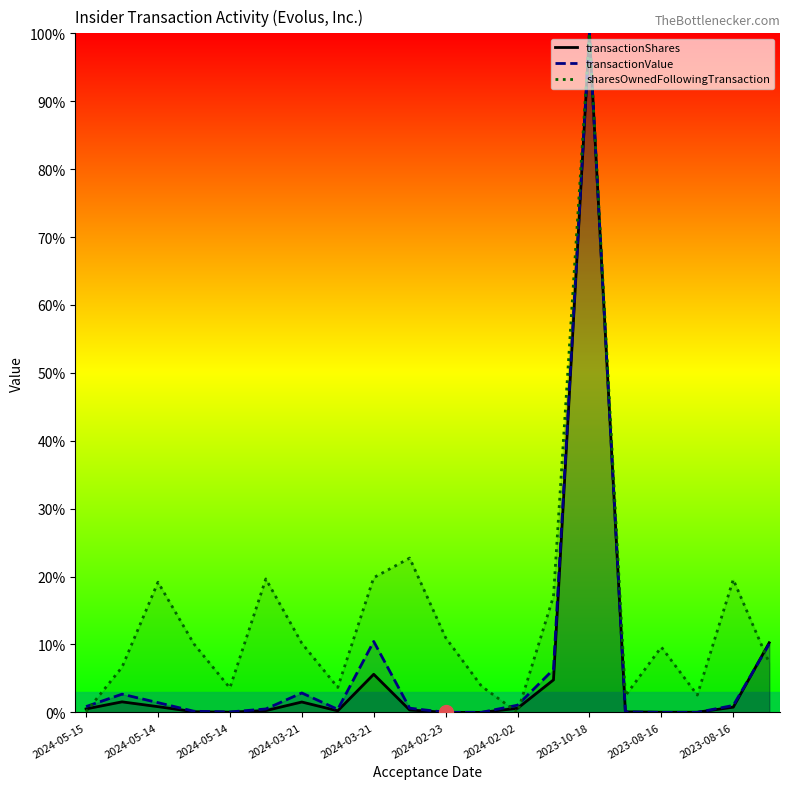

At which label does sharesOwnedFollowingTransaction first exceed 10?

2024-05-14